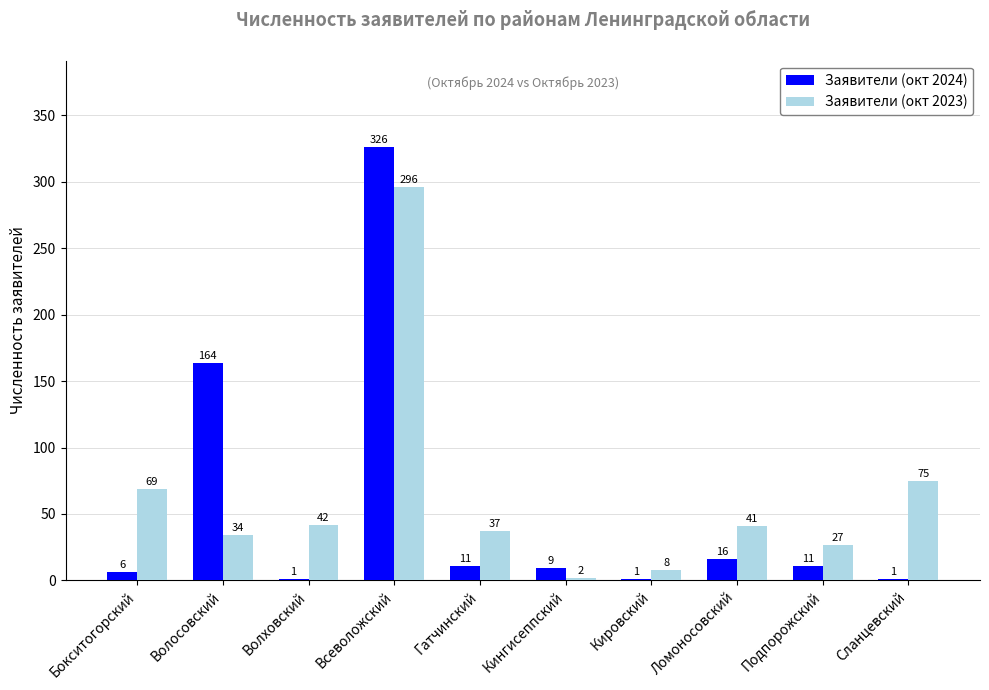

Is it true that Заявители (окт 2024) equals 1 at Волховский?

True